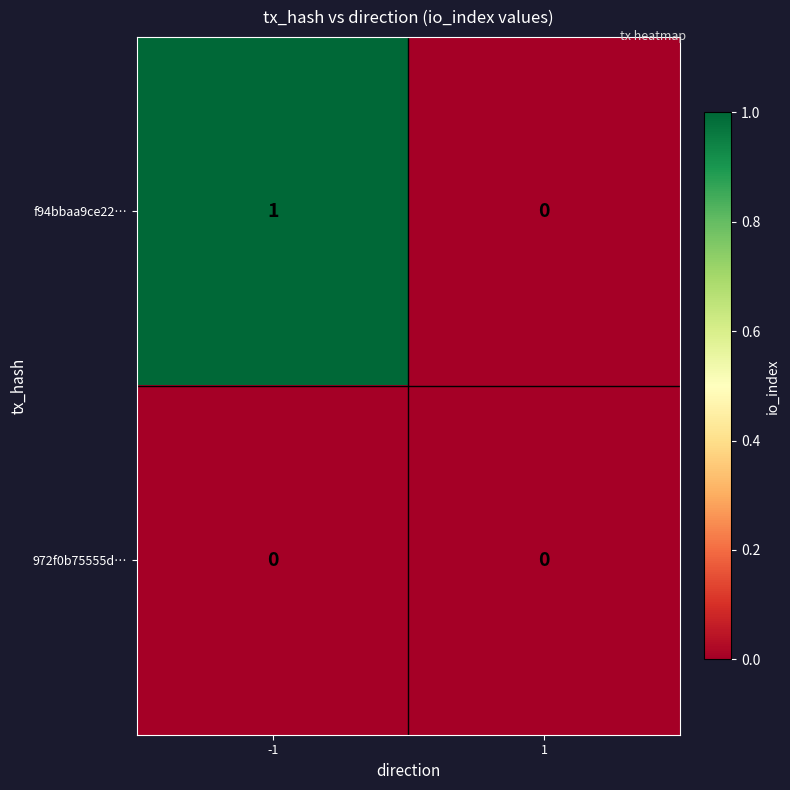

Which series has the largest total across all categories?

f94bbaa9ce22…